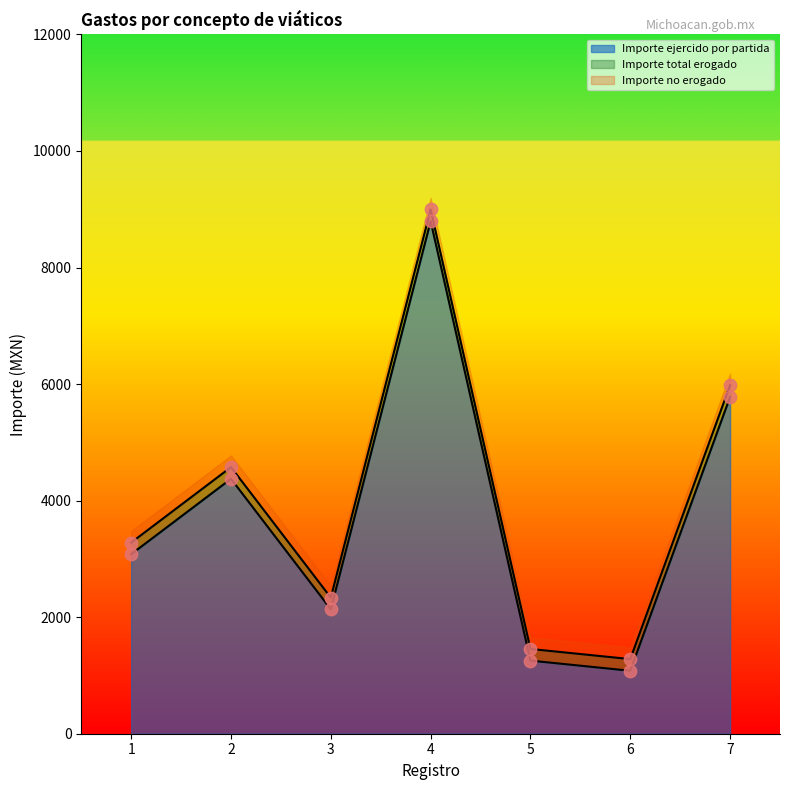

Which series contains the lowest Y value?

Importe ejercido por partida